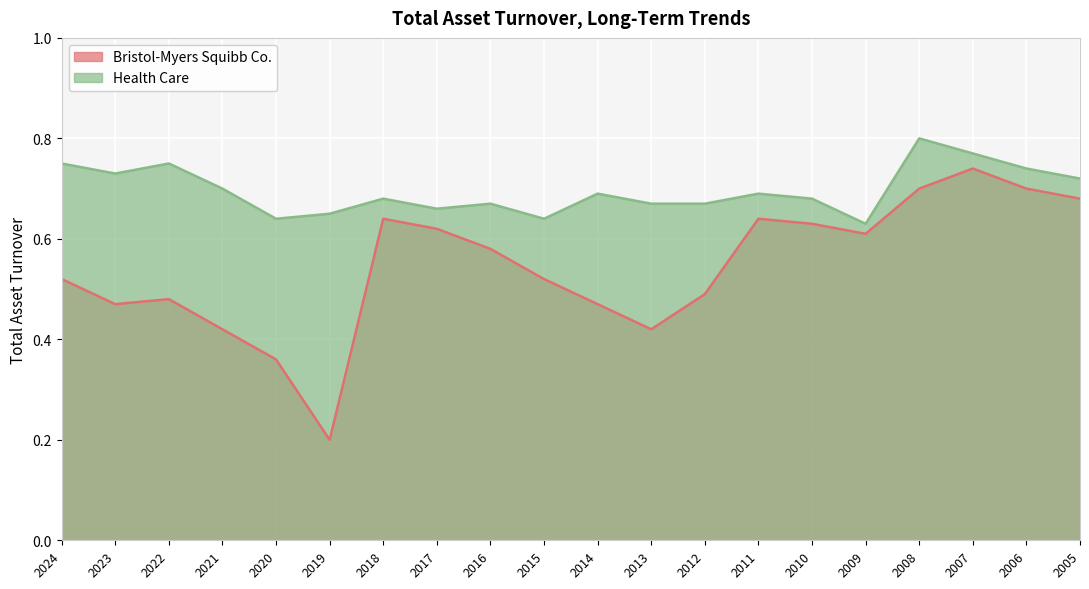

Rank the series by their maximum value, from highest to lowest.

Health Care, Bristol-Myers Squibb Co.